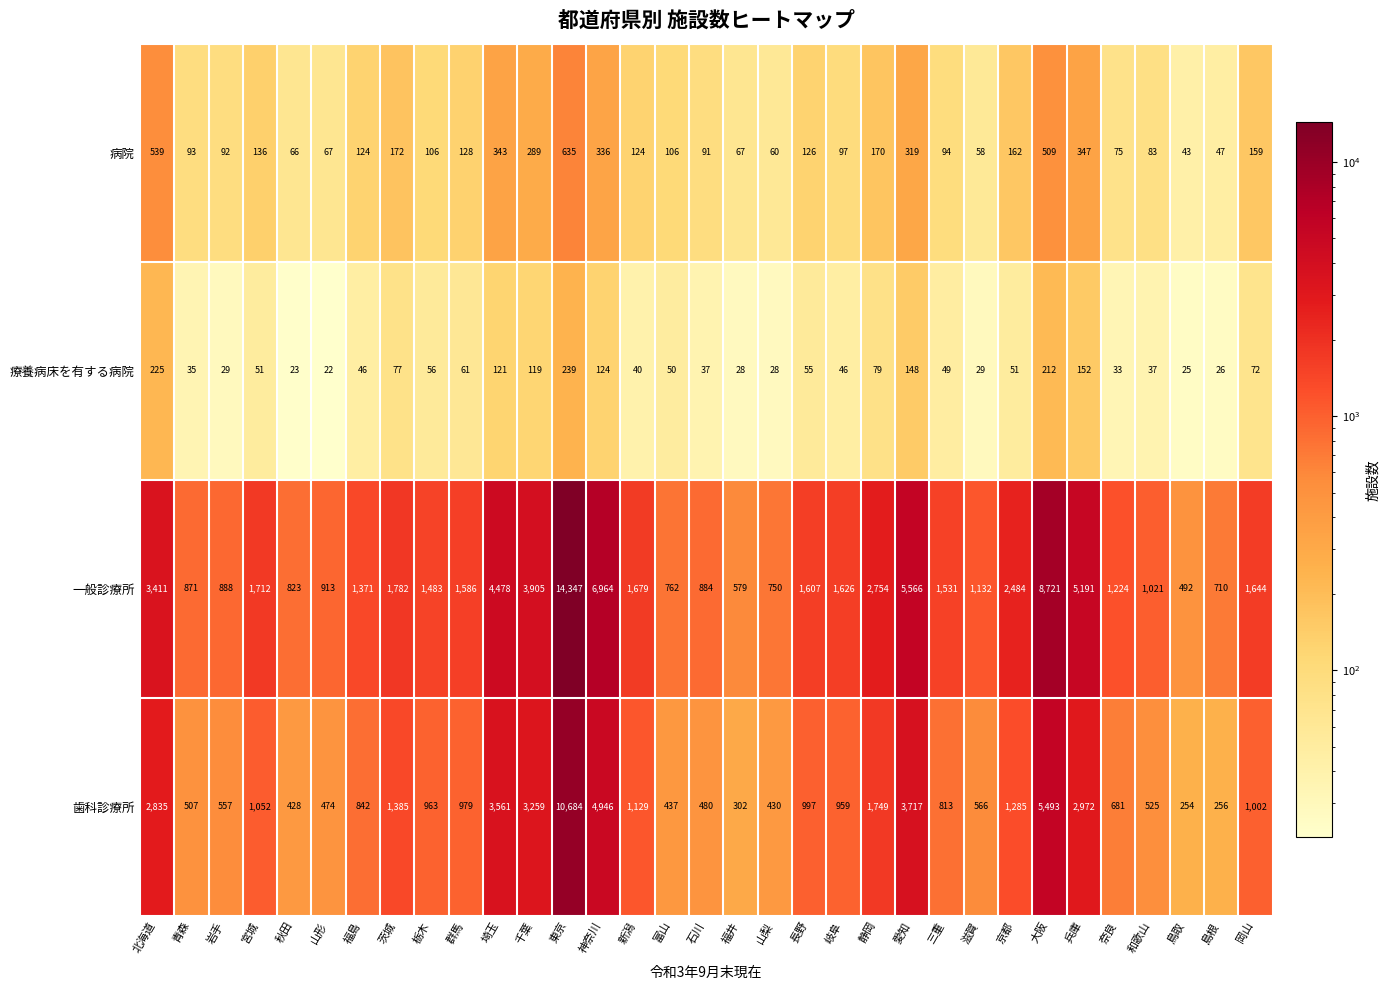

What is the difference between the 療養病床を有する病院 values at 宮城 and 静岡?

28